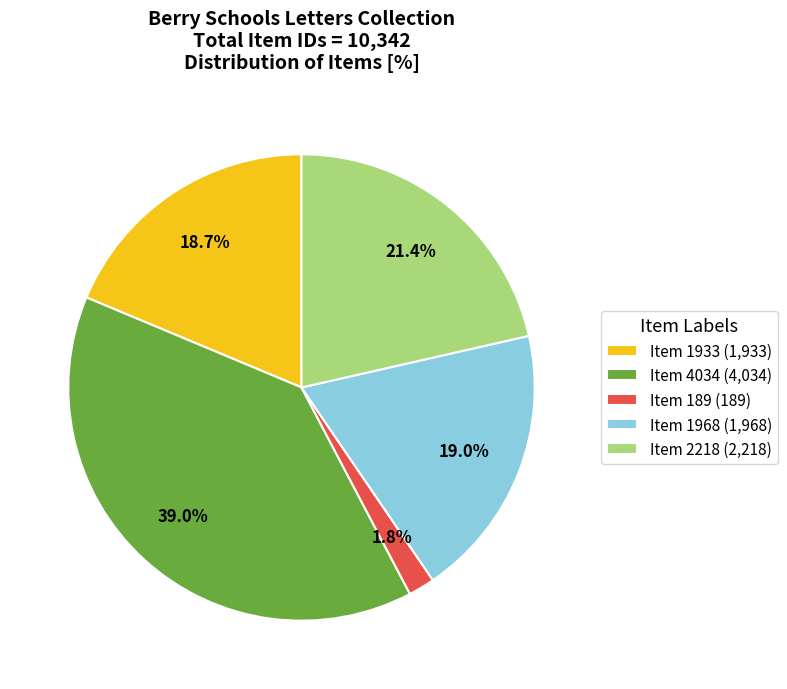

Combined, do Item 4034 (4,034) and Item 2218 (2,218) account for over 50%?

Yes